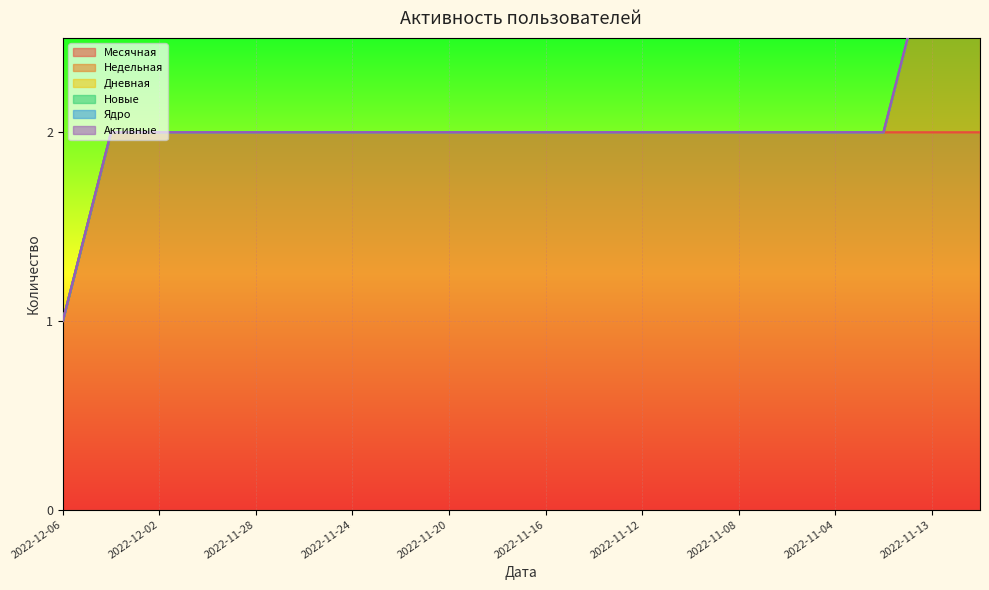

True or false: Месячная has a value of 2 at 2022-11-16.

True